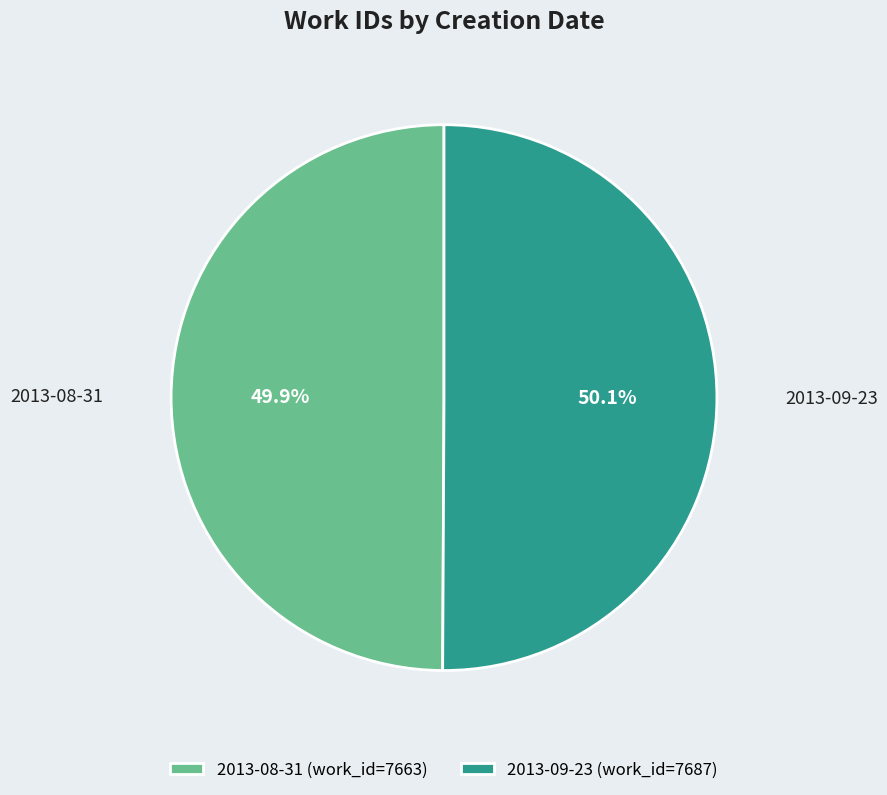

Is there any slice that represents more than half of the pie?

Yes